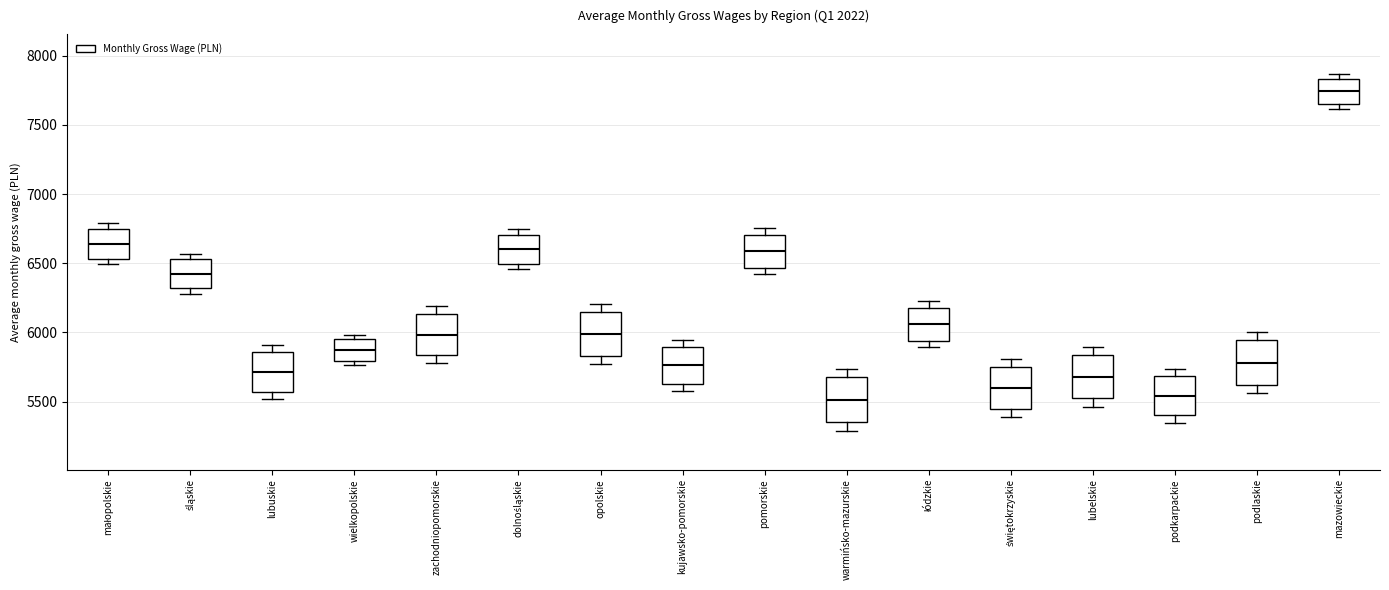

Where is the upper edge of the box for łódzkie on the y-axis? The values are not printed on the chart, so give them approximately, as read against the axis.

6200